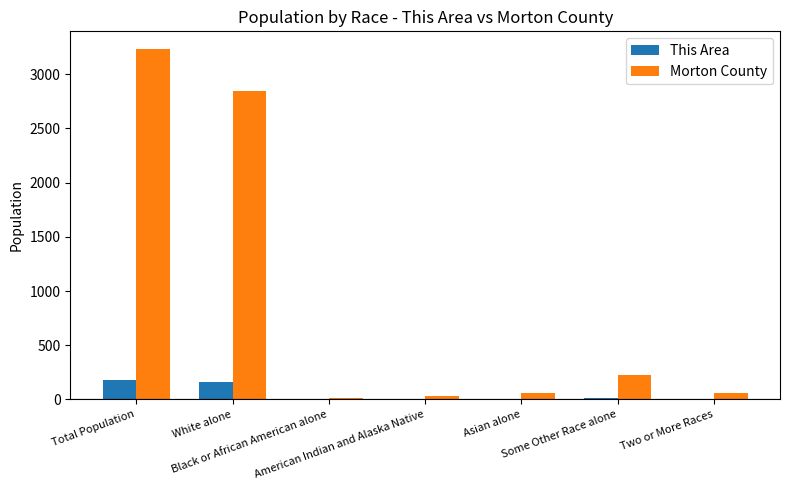

At which category is the sum across all series the highest?

Total Population